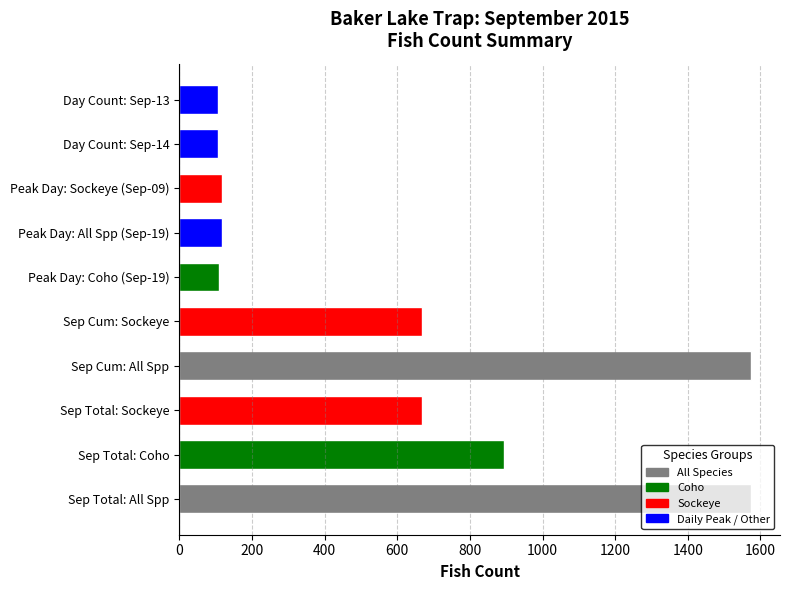

Between Peak Day: All Spp (Sep-19) and Sep Cum: All Spp, which is larger?

Sep Cum: All Spp